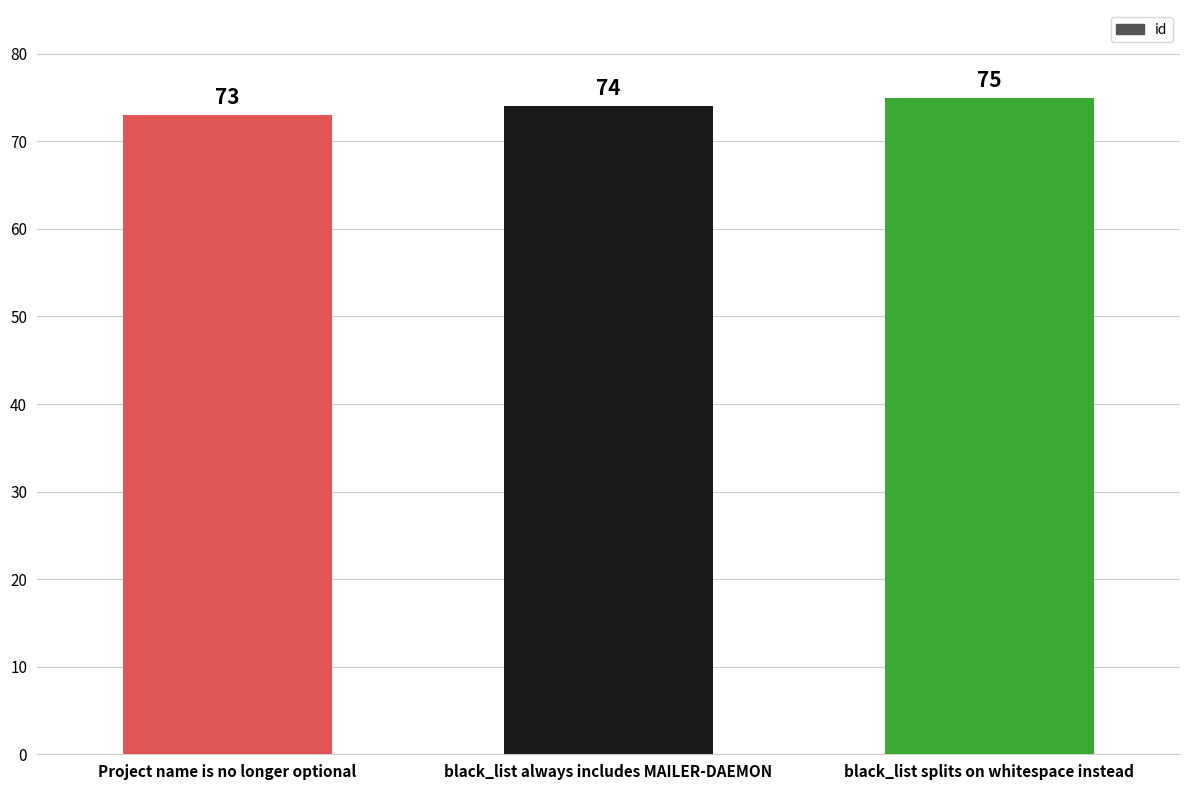

What is the difference between the values at black_list splits on whitespace instead and Project name is no longer optional?

2